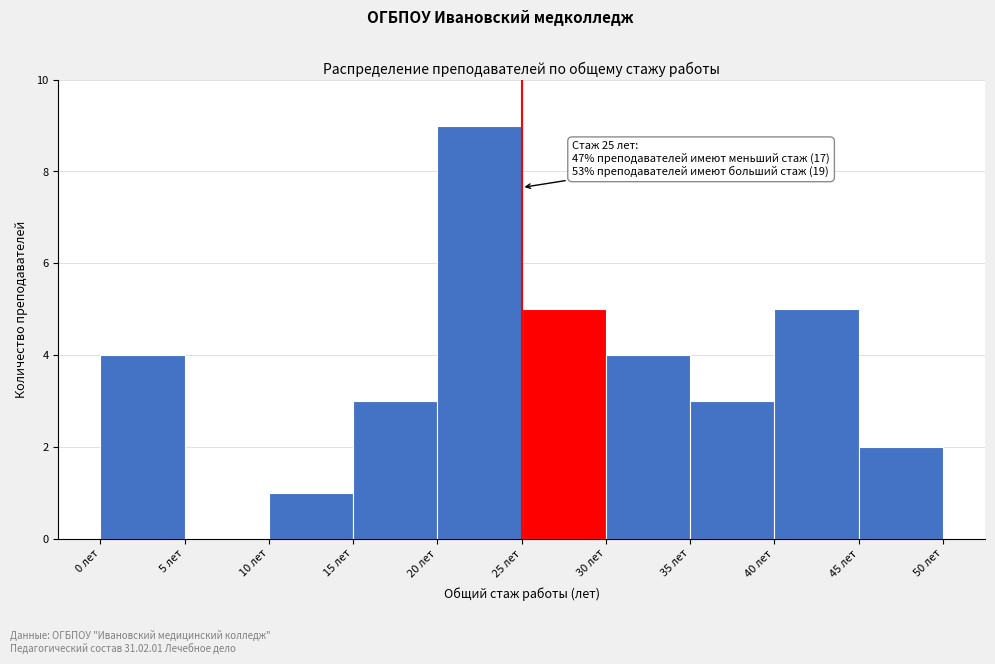

Which range on the x-axis has the tallest bar?

20 to 25